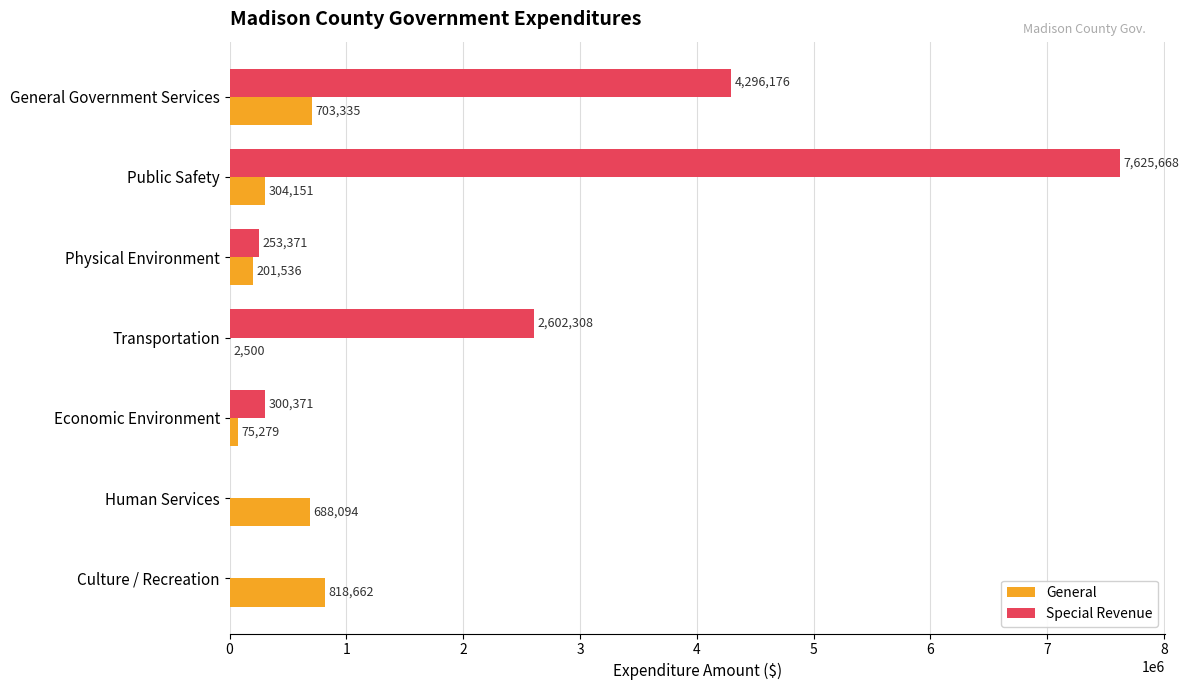

Which series has the widest spread of values?

Special Revenue